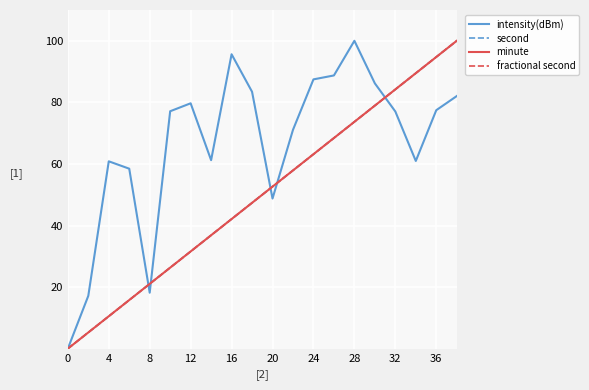

After their last crossing, which series has the higher values: intensity(dBm) or fractional second?

fractional second